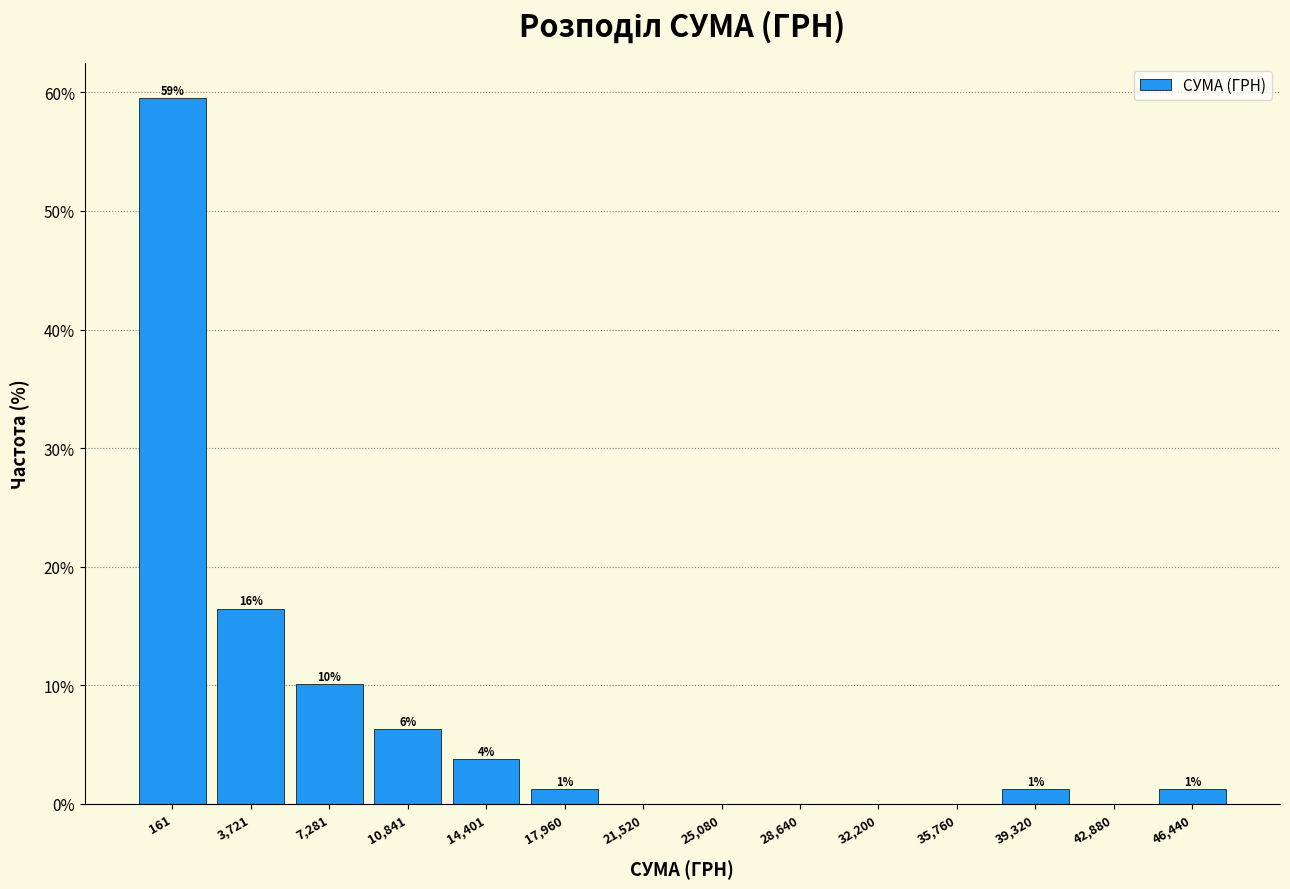

Are the bars horizontal?

No